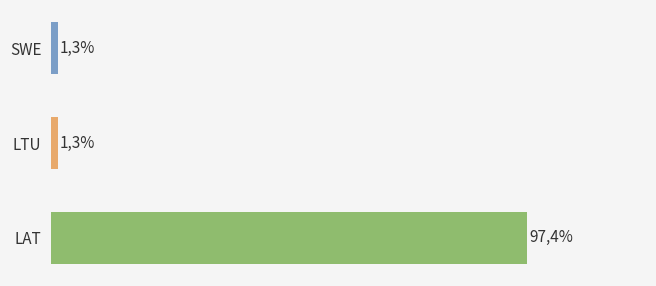

What is the label of the 2nd bar from the left?

LTU